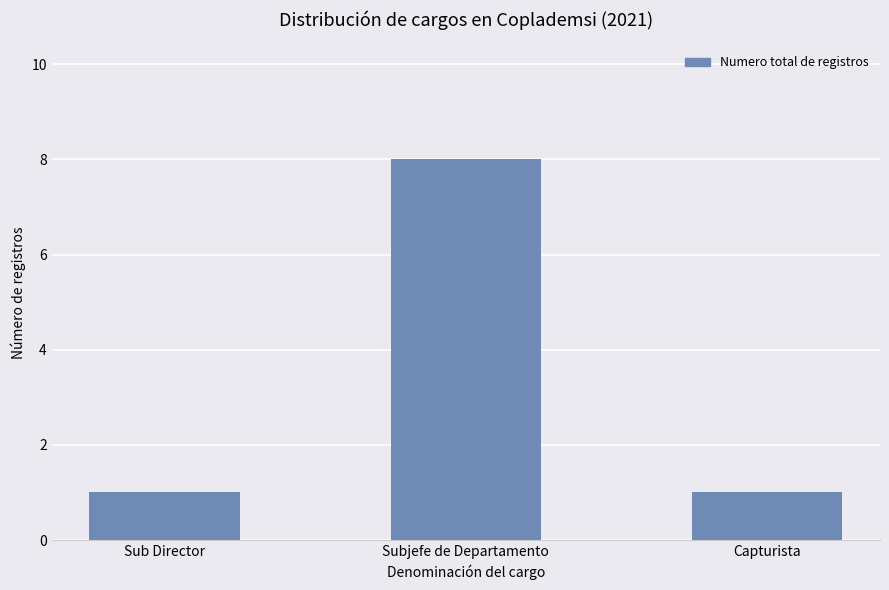

Between Sub Director and Subjefe de Departamento, which is larger?

Subjefe de Departamento